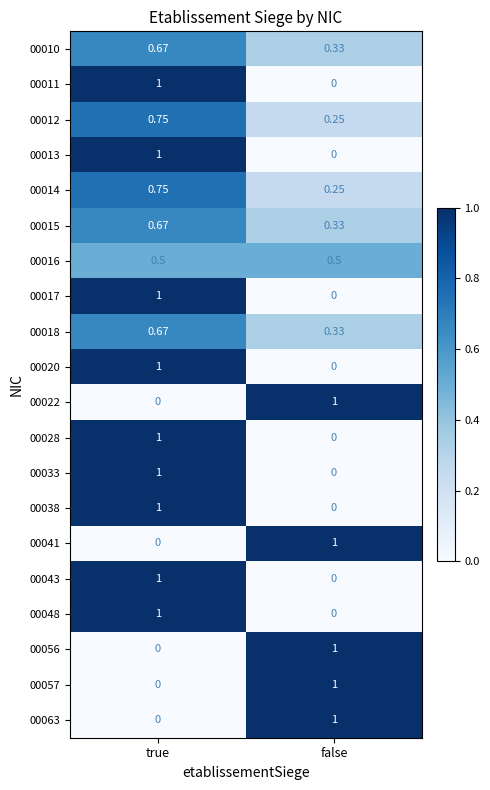

At which category is the sum across all series the highest?

true